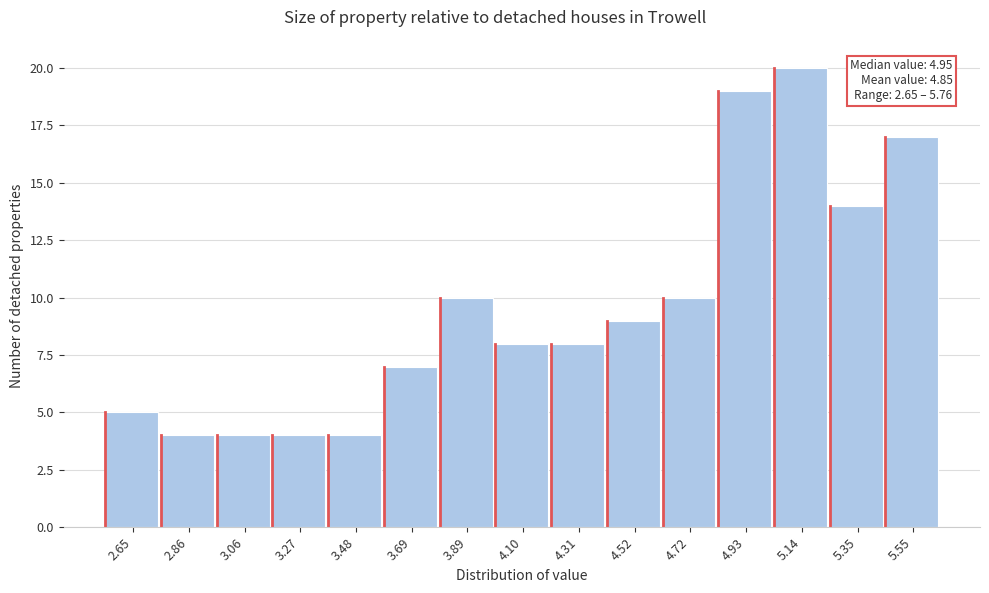

Reading left to right, list all the values displayed in this chart.

5	4	4	4	4	7	10	8	8	9	10	19	20	14	17